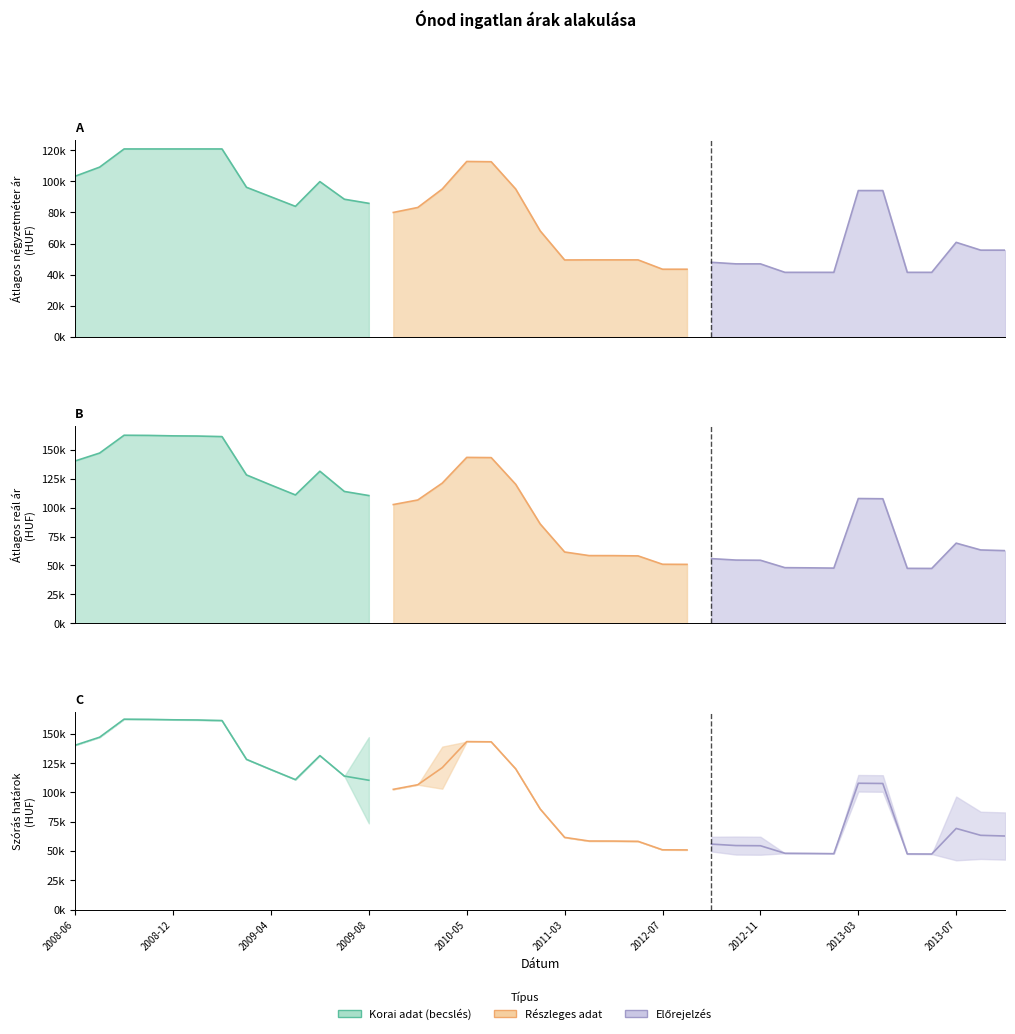

How many lines are shown in the chart?

4